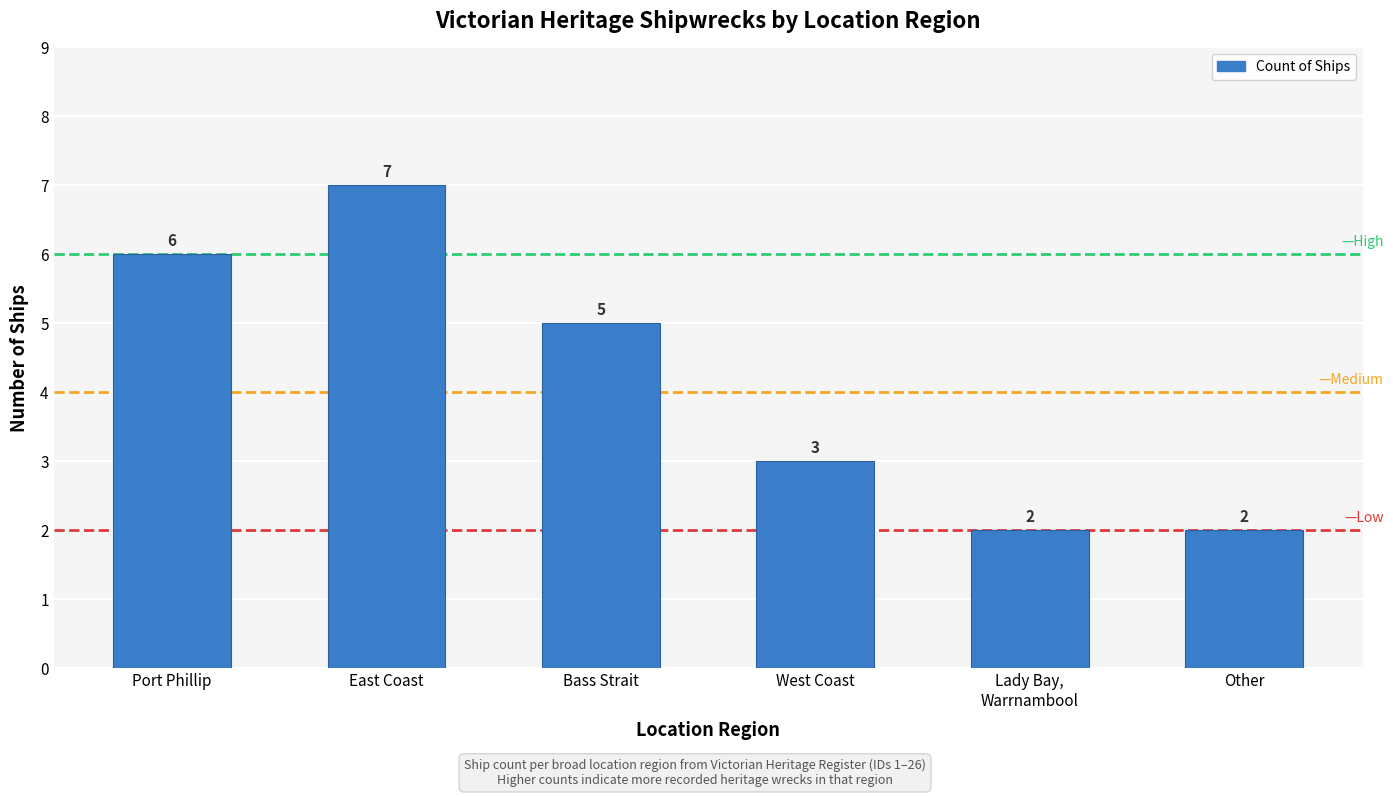

Which category has the highest value across all series?

East Coast